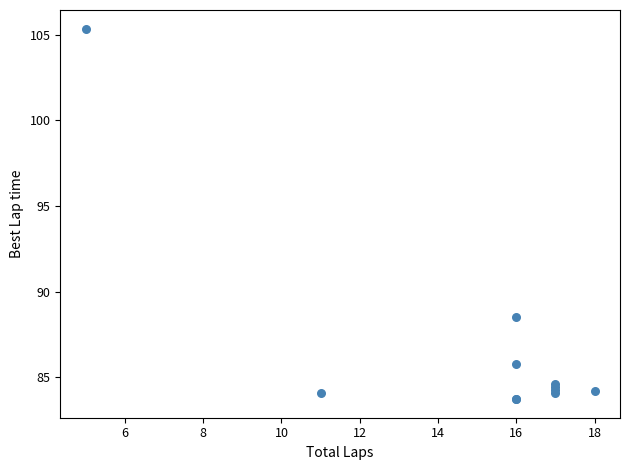

What Y value in the scatter plot is closest to 94?

88.5